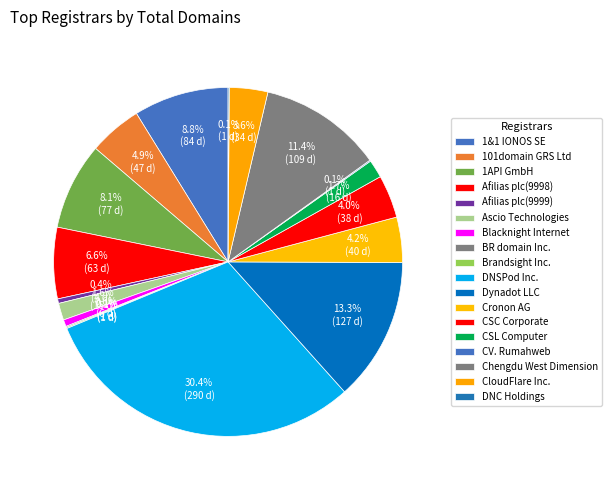

Is Afilias plc(9999) the majority of the pie?

No